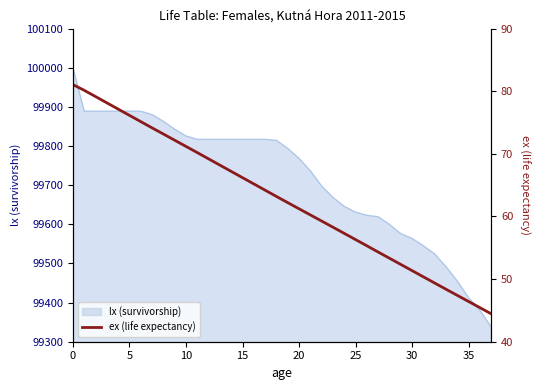

True or false: the data has more than 2 interior local peaks.

False